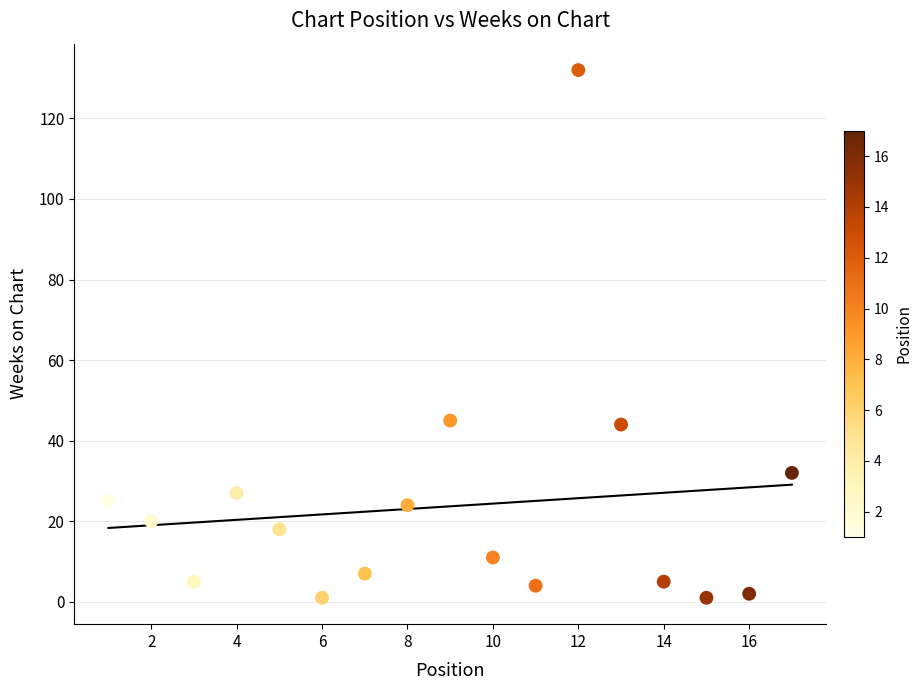

What is the range of X values (max minus min)?

16